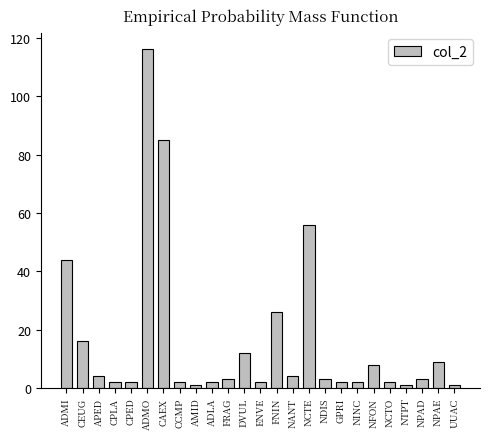

What value does the data have at NFON?

8